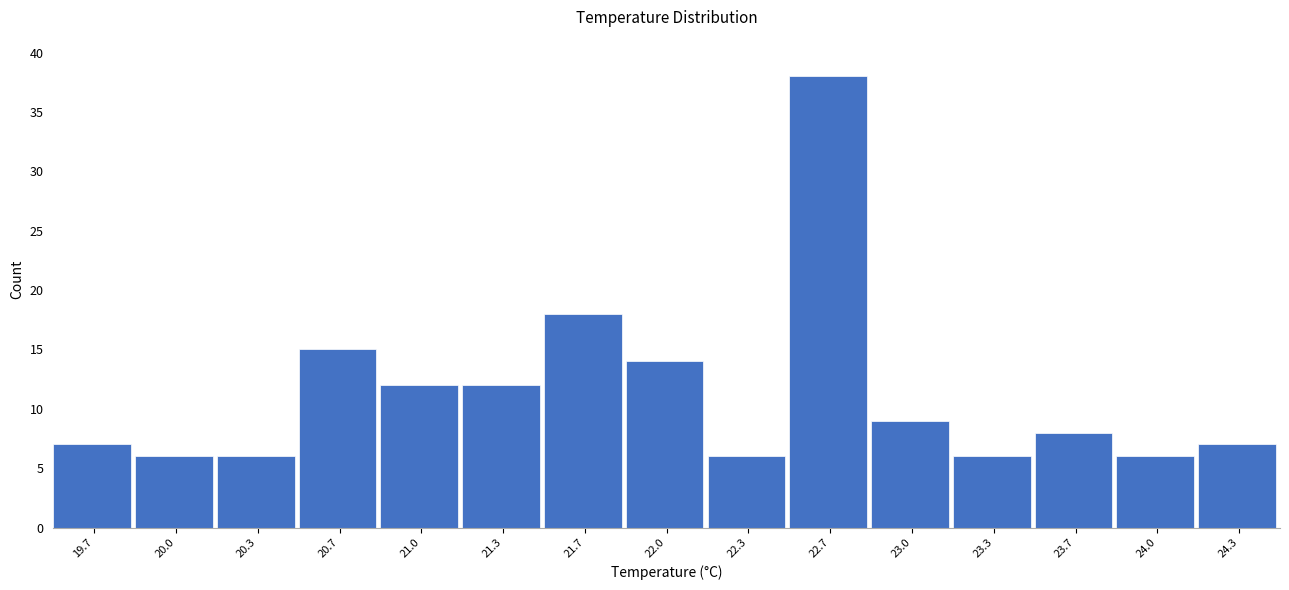

Which range on the x-axis has the tallest bar?

22.50 to 22.85